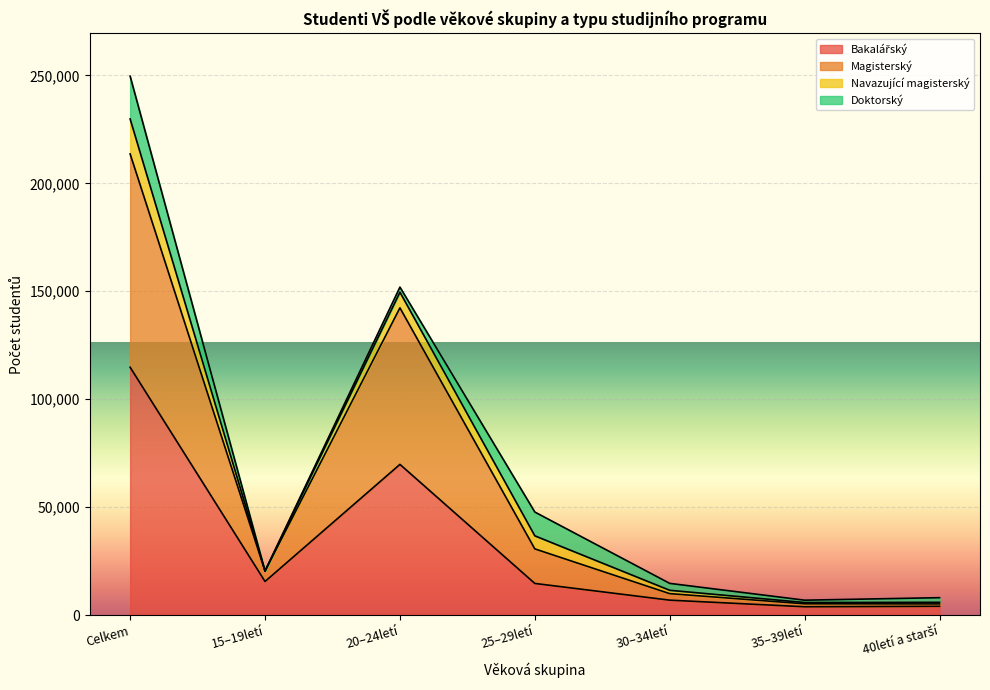

What value does the Bakalářský series have at 25–29letí, to the nearest 100?

14600